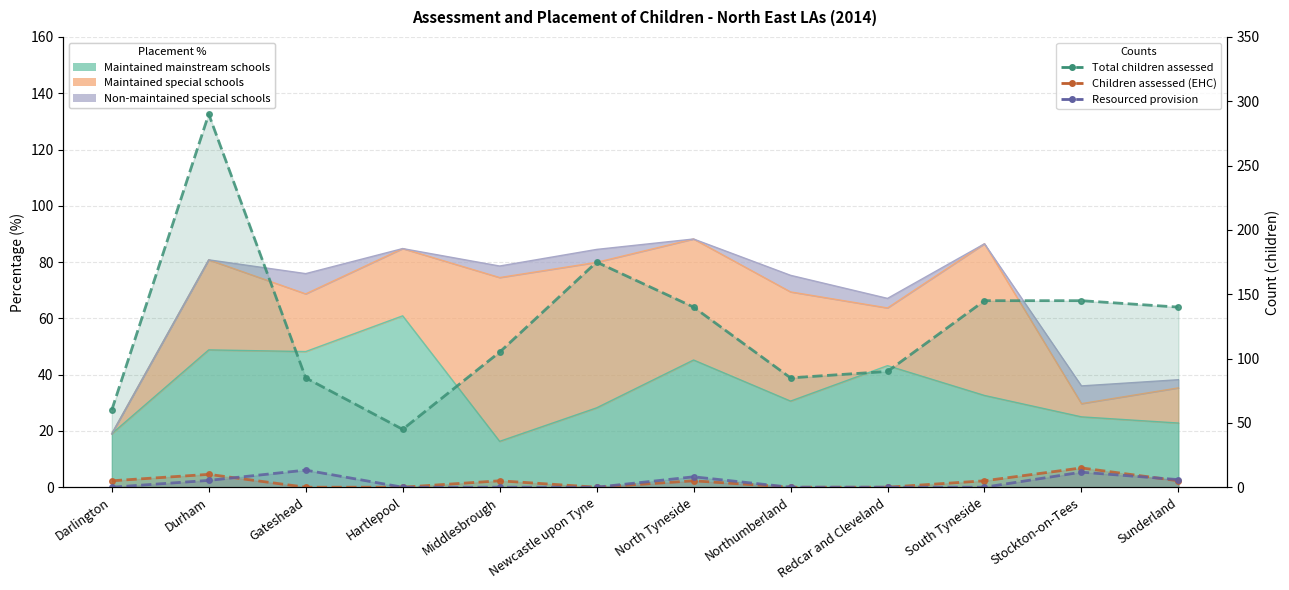

What is the difference between the Resourced provision values at Stockton-on-Tees and Darlington?

11.7